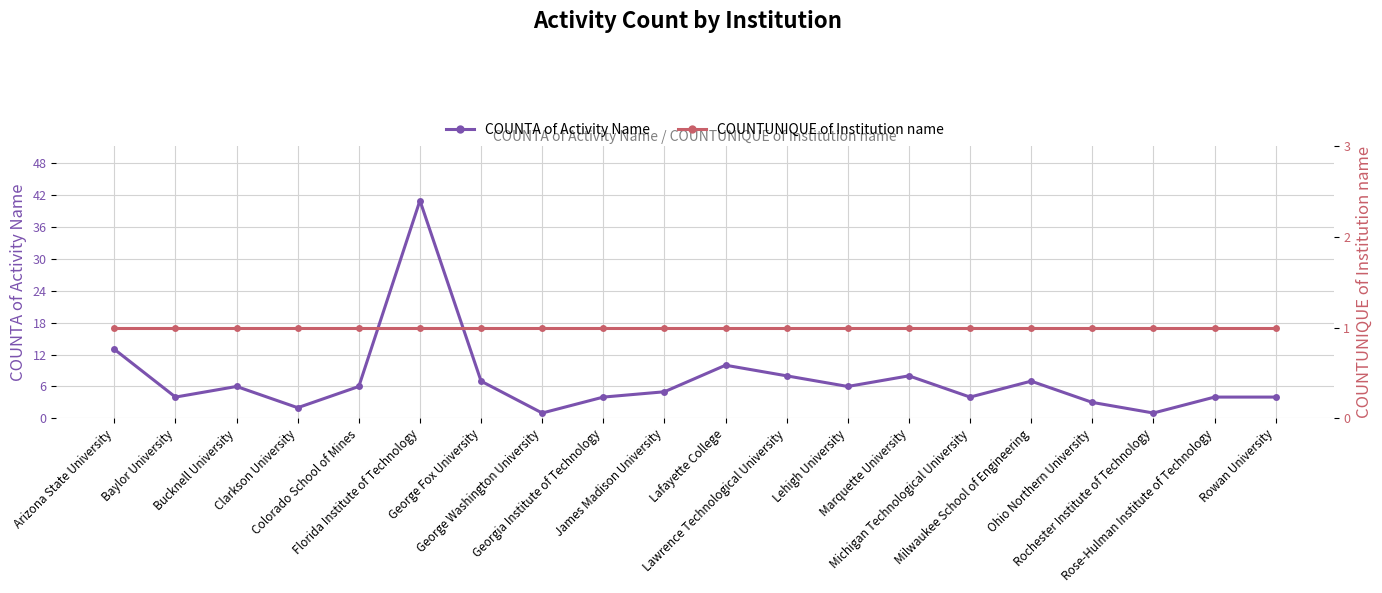

What is the value of the COUNTUNIQUE of Institution name point at the 14th from the left?

1